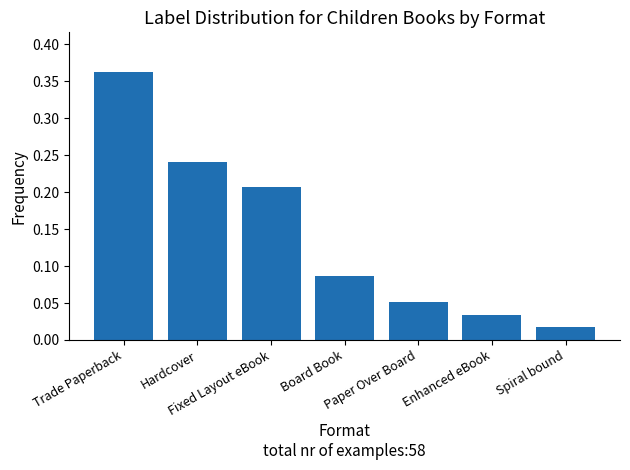

Between Hardcover and Enhanced eBook, which is larger?

Hardcover